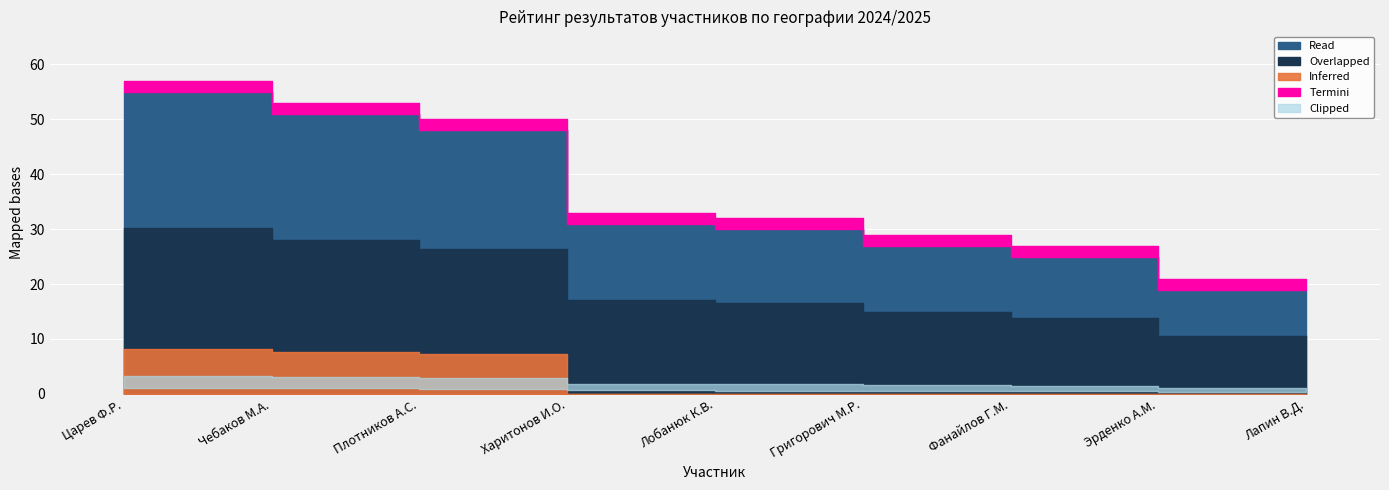

What is the change in value from Чебаков М.А. to Григорович М.Р.?

-24